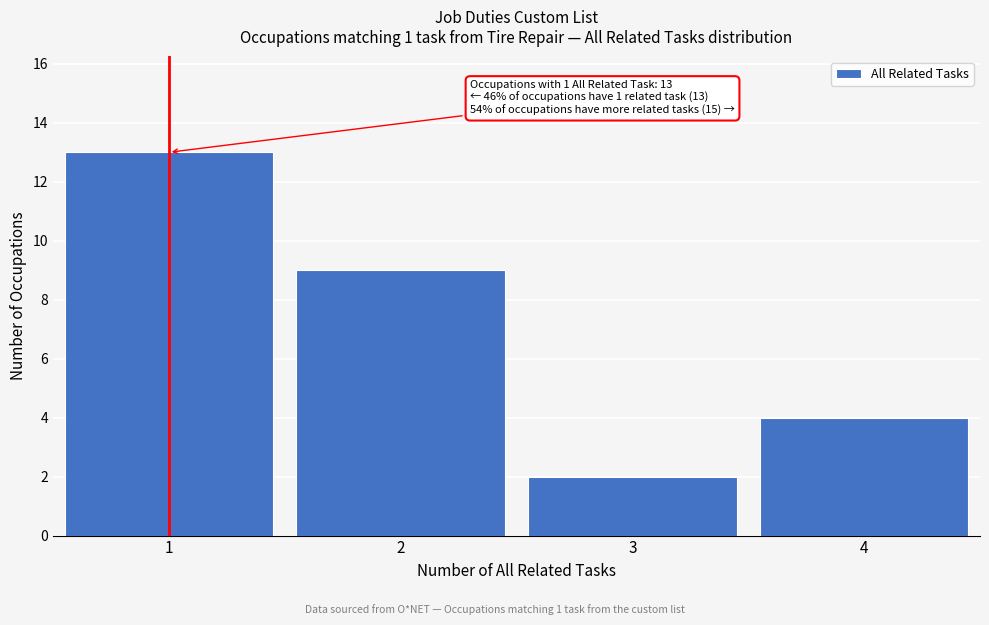

Over which range of the x-axis is the bar tallest?

0.5 to 1.5